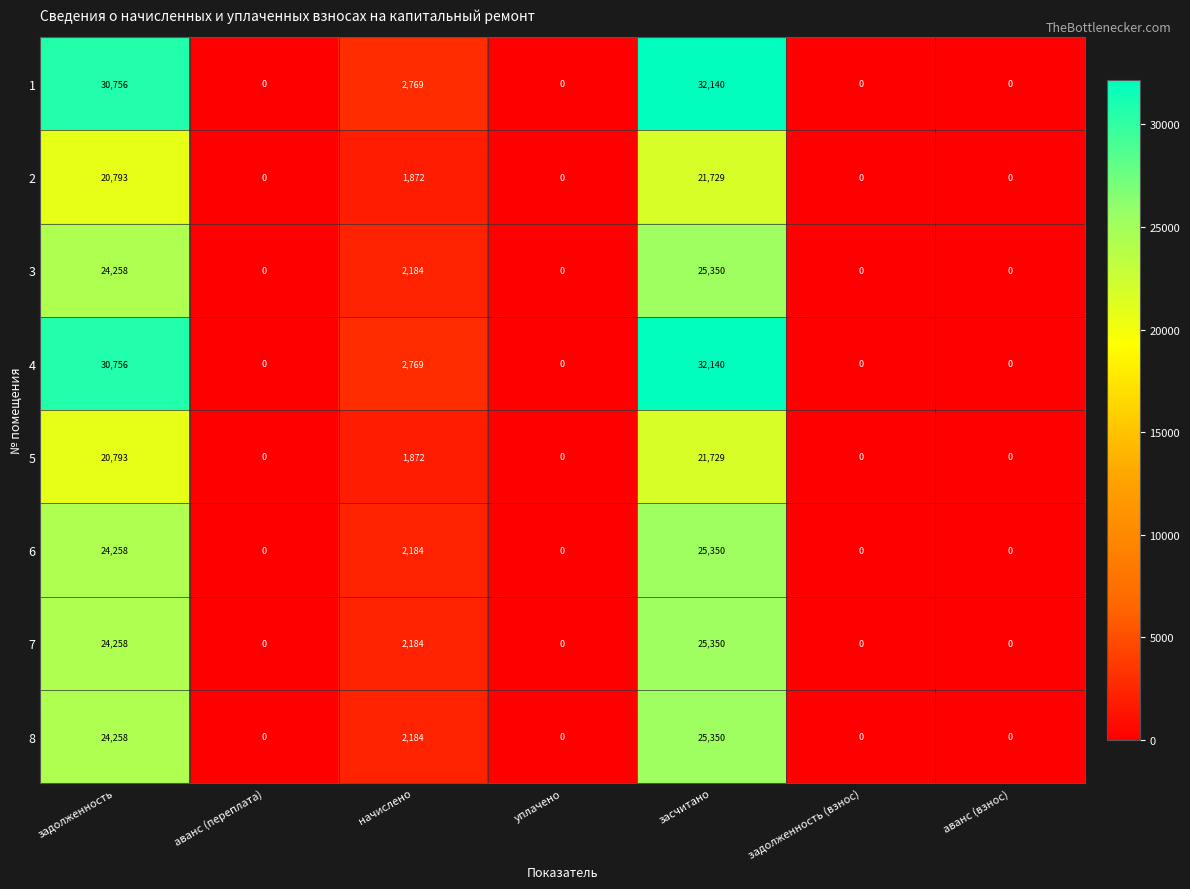

What is the total value across all series at засчитано?

209138